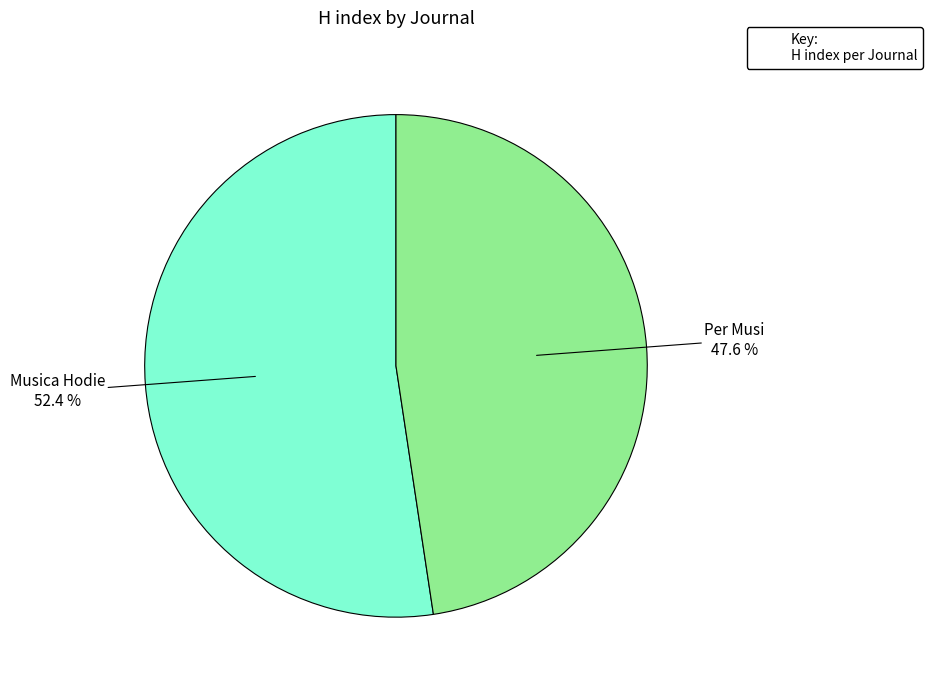

Is it true that Musica Hodie is 43% of the pie?

False